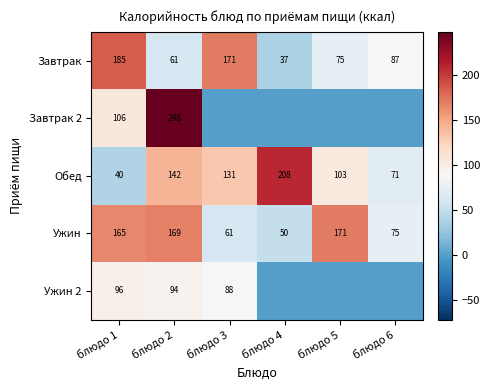

At блюдо 1, list the series in order from smallest to largest.

Обед, Ужин 2, Завтрак 2, Ужин, Завтрак